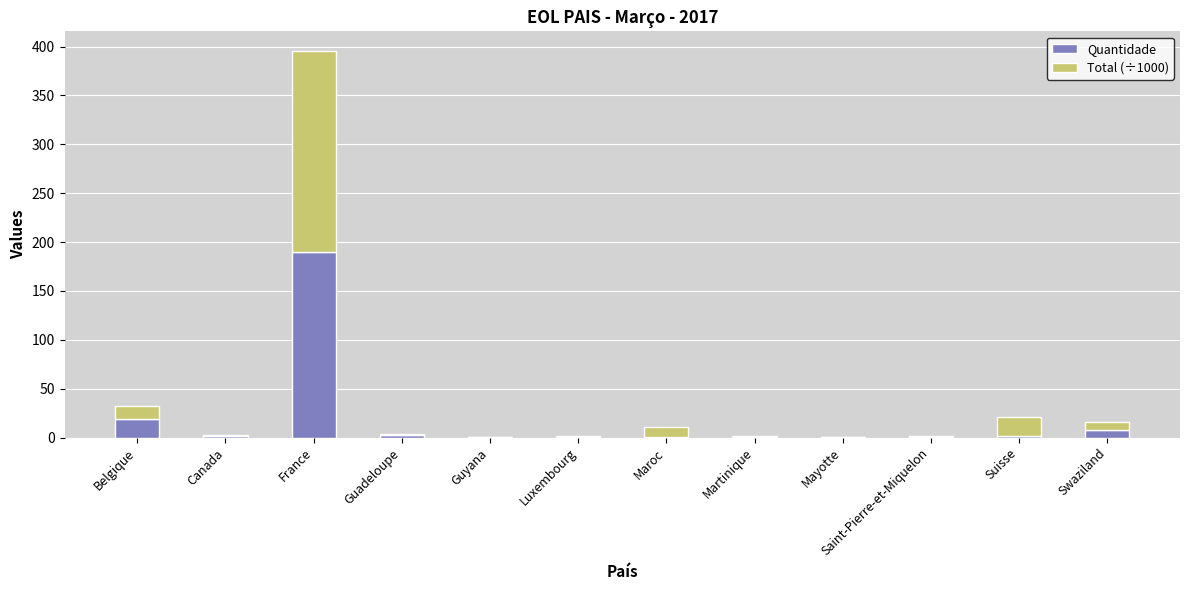

At which label does Quantidade reach its peak?

France